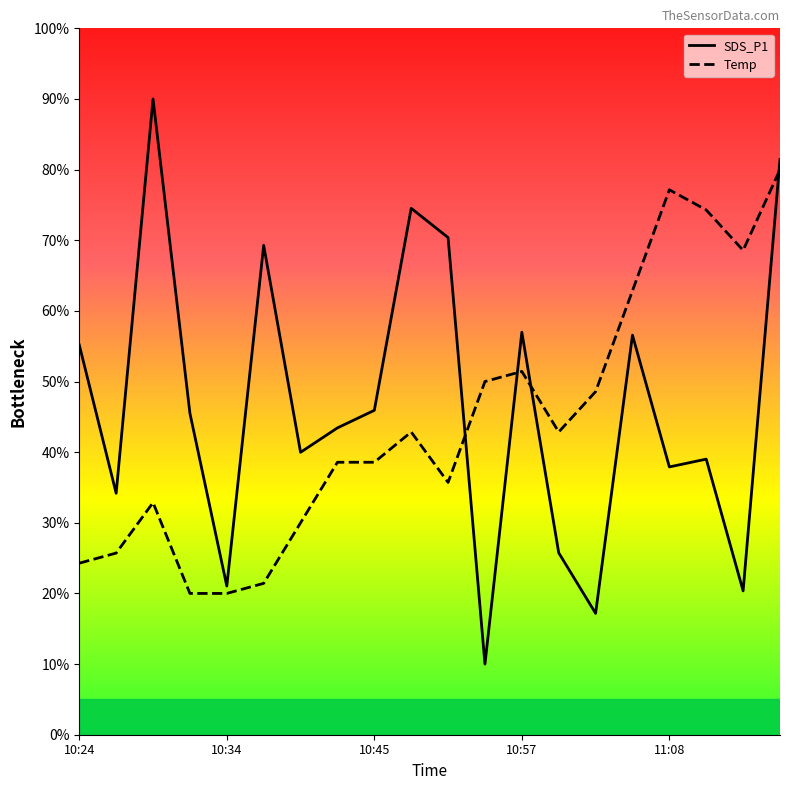

After their last crossing, which series has the higher values: SDS_P1 or Temp?

SDS_P1